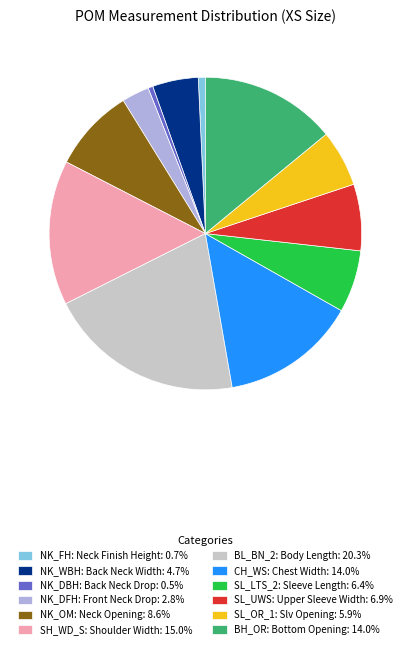

Approximately how many times larger is the value at SL_OR_1: Slv Opening: 5.9% compared to NK_WBH: Back Neck Width: 4.7%?

1.2